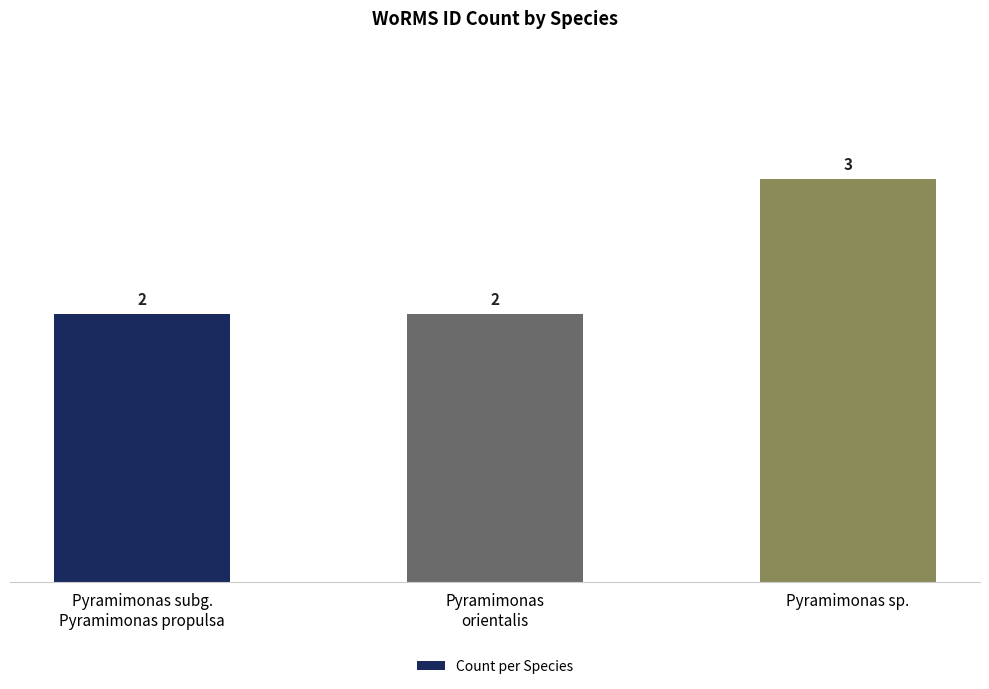

What is the label of the 3rd bar from the left?

Pyramimonas sp.